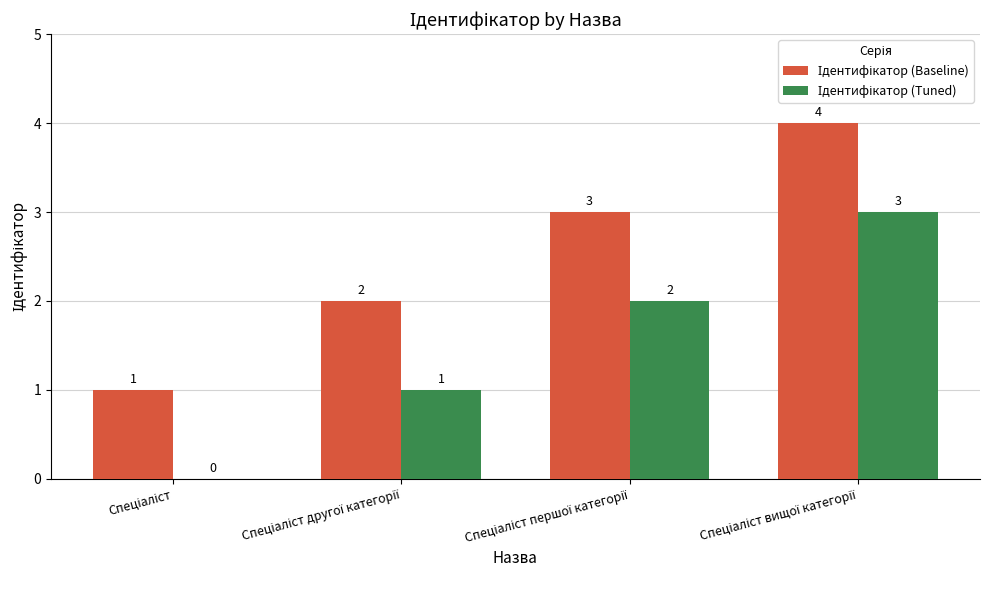

What is the greatest value displayed?

4